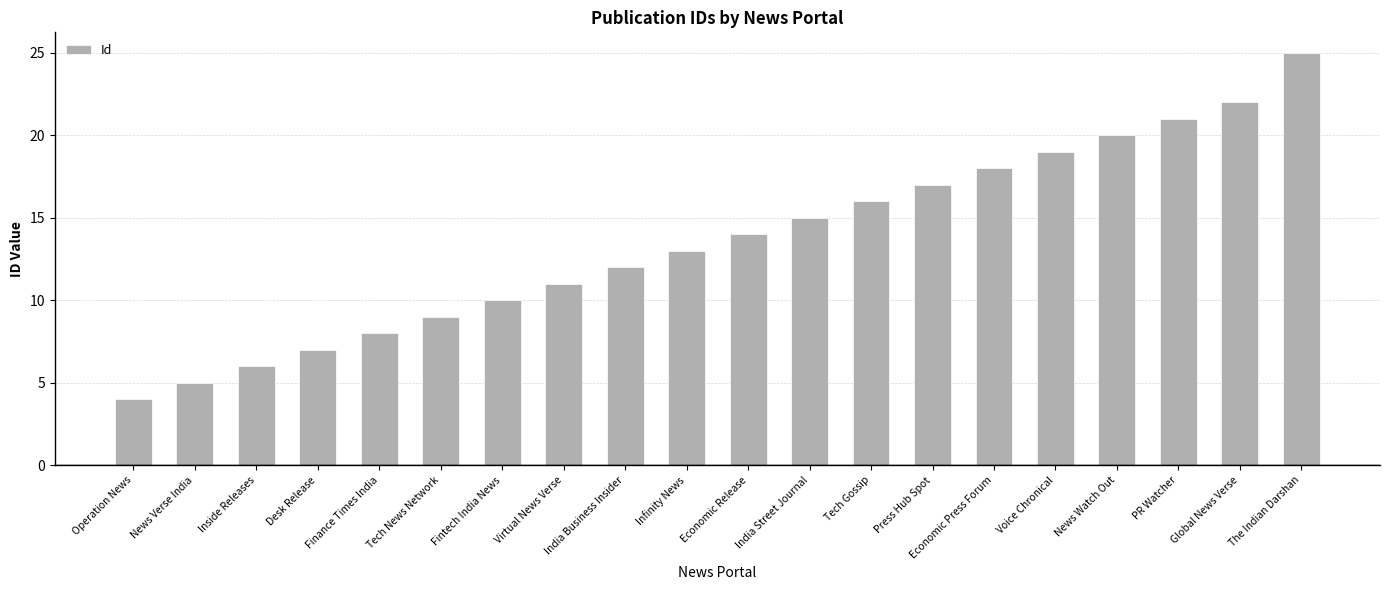

What position from the left is Economic Press Forum?

15